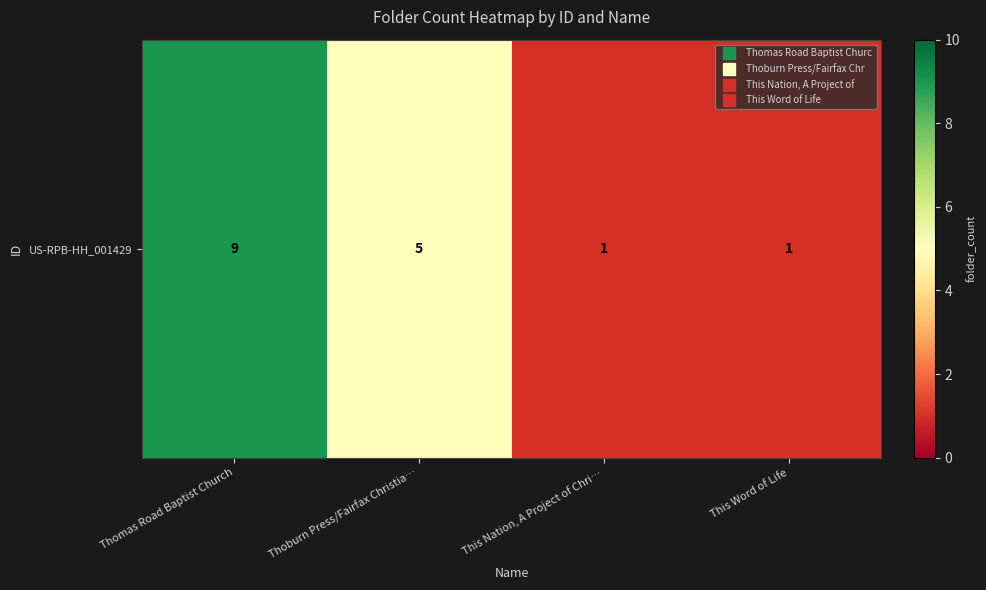

What is the minimum value shown in the chart?

1